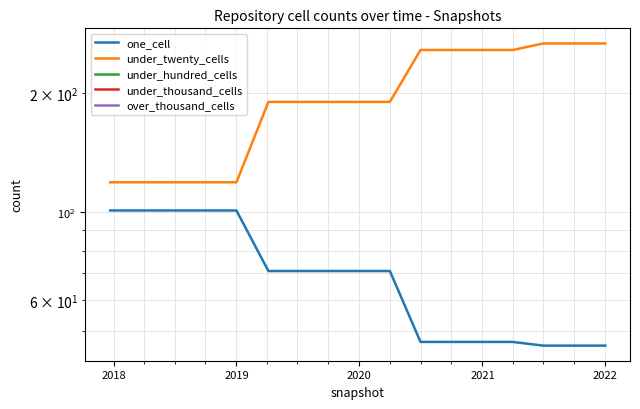

What are all the series names shown in the legend?

one_cell, under_twenty_cells, under_hundred_cells, under_thousand_cells, over_thousand_cells